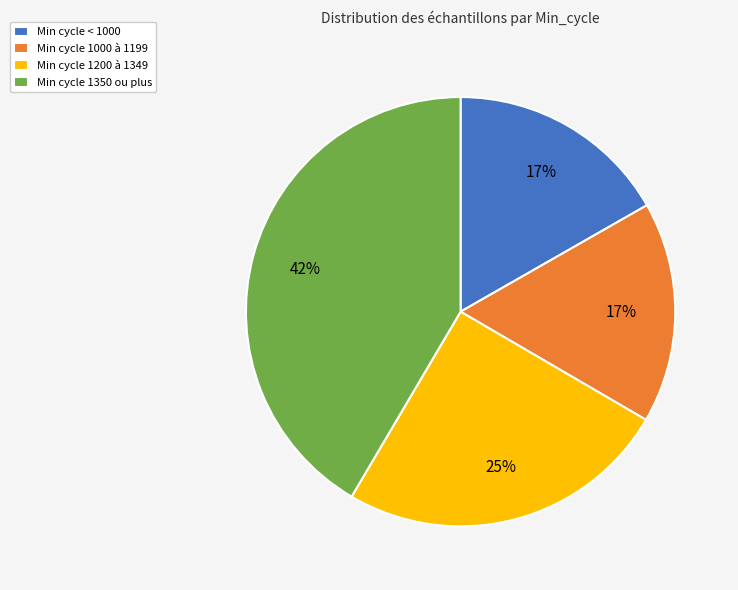

How many segments does this pie chart have?

4